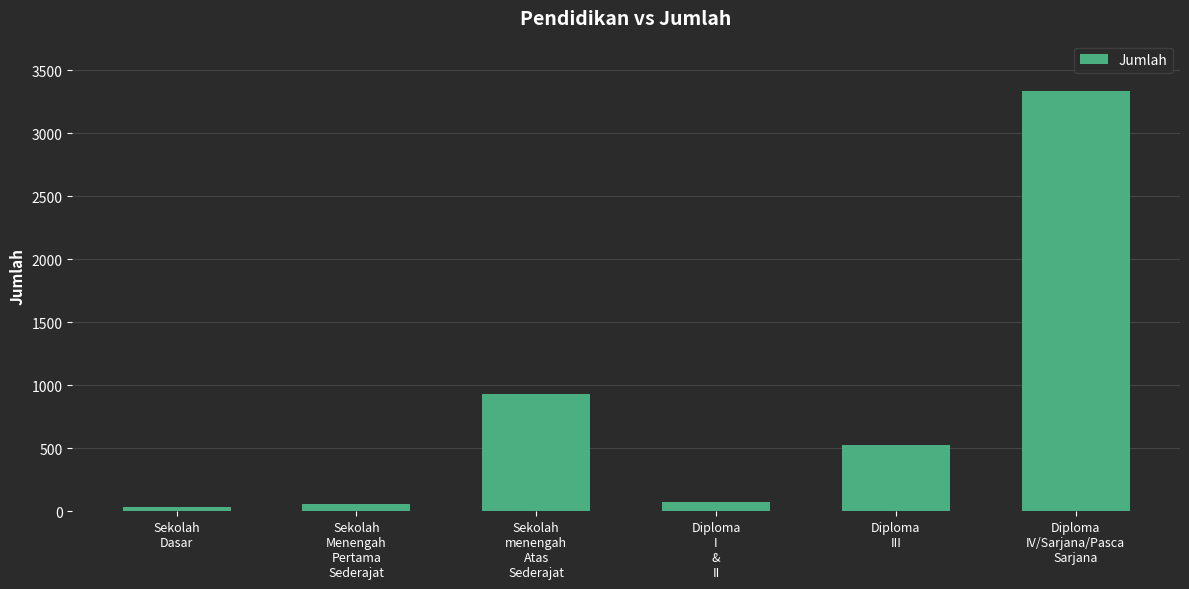

Are the bars grouped side by side (vs. stacked)?

No